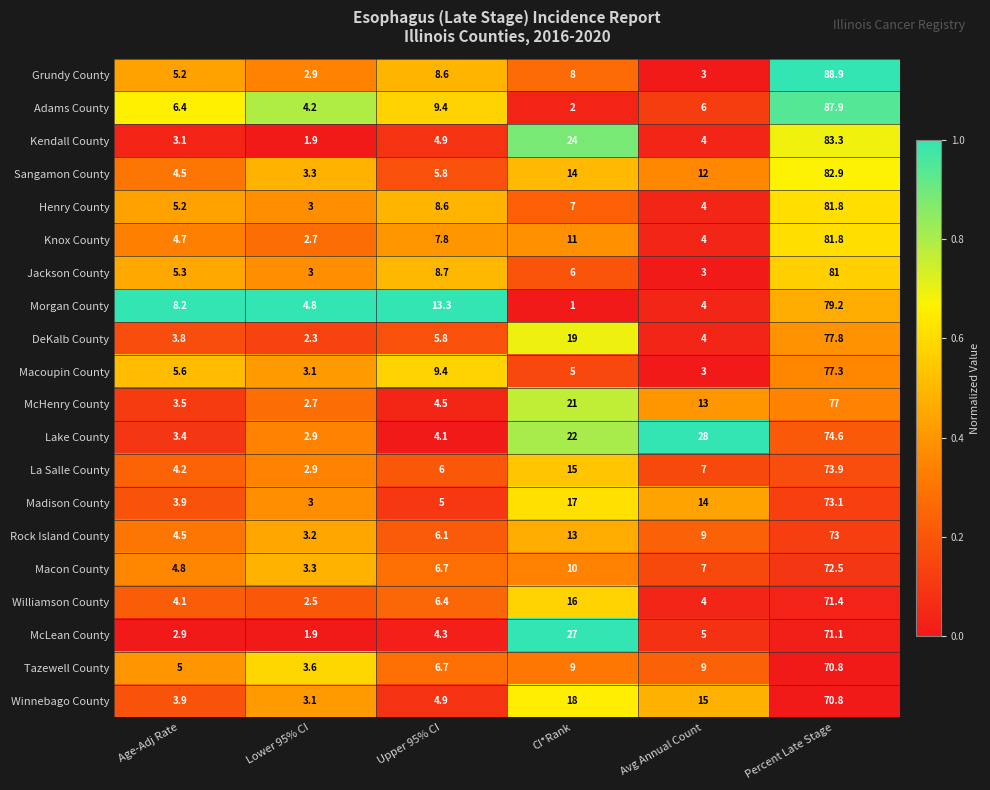

At which label does Henry County first exceed 7?

Upper 95% CI